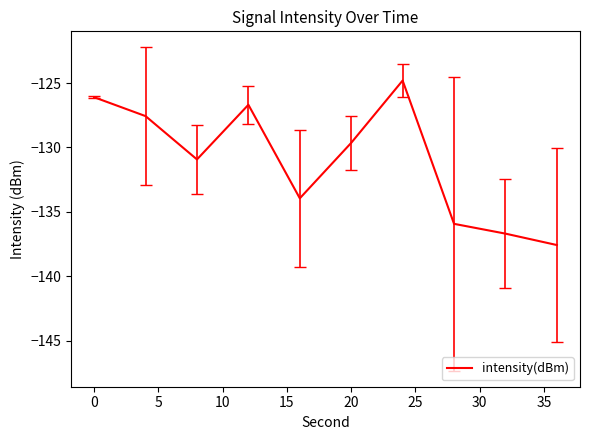

What is the greatest value displayed?

-124.8